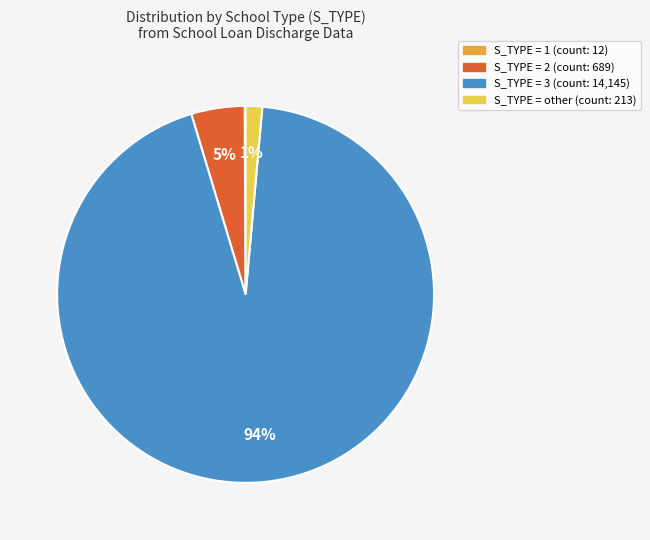

To the nearest percent, what is the average slice percentage?

25%